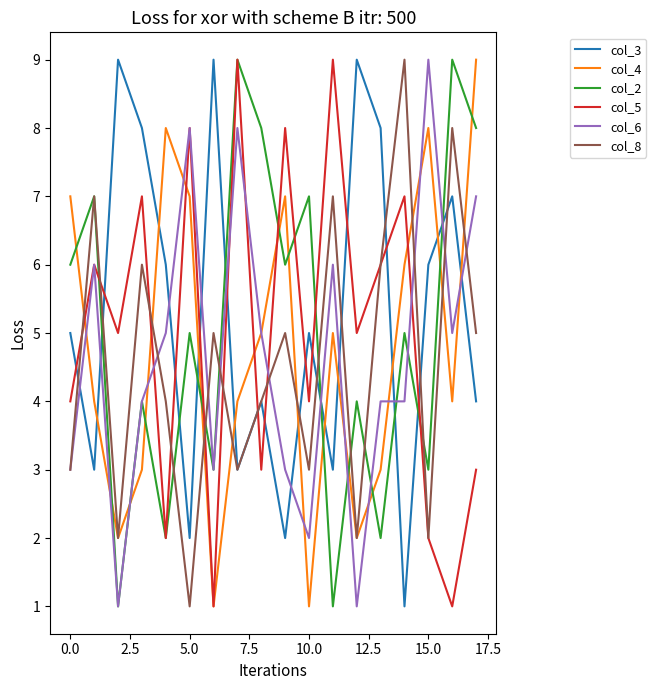

What is the greatest value displayed?

9